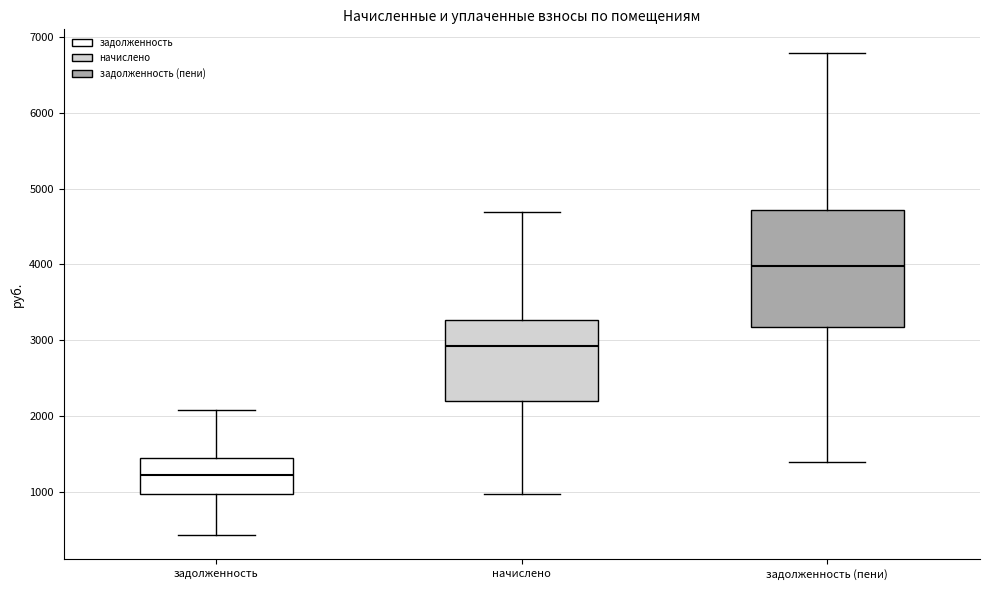

Reading left to right, read every box against the y-axis: the position of its median line, the range the box covers, and the ends of its whiskers. The values are not printed on the chart, so give them approximately, as read against the axis.

задолженность: median 1200, box 1000 to 1500, whiskers 400 to 2100
начислено: median 2900, box 2200 to 3300, whiskers 1000 to 4700
задолженность (пени): median 4000, box 3200 to 4700, whiskers 1400 to 6800